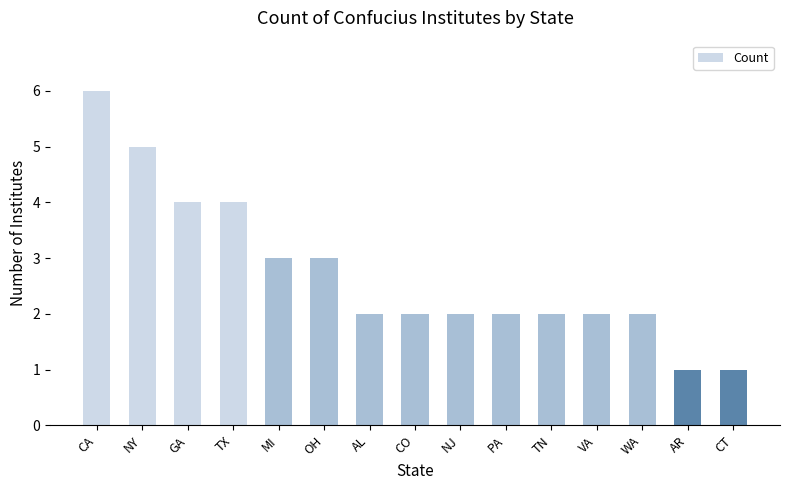

Is it true that the value at NY is 7?

False